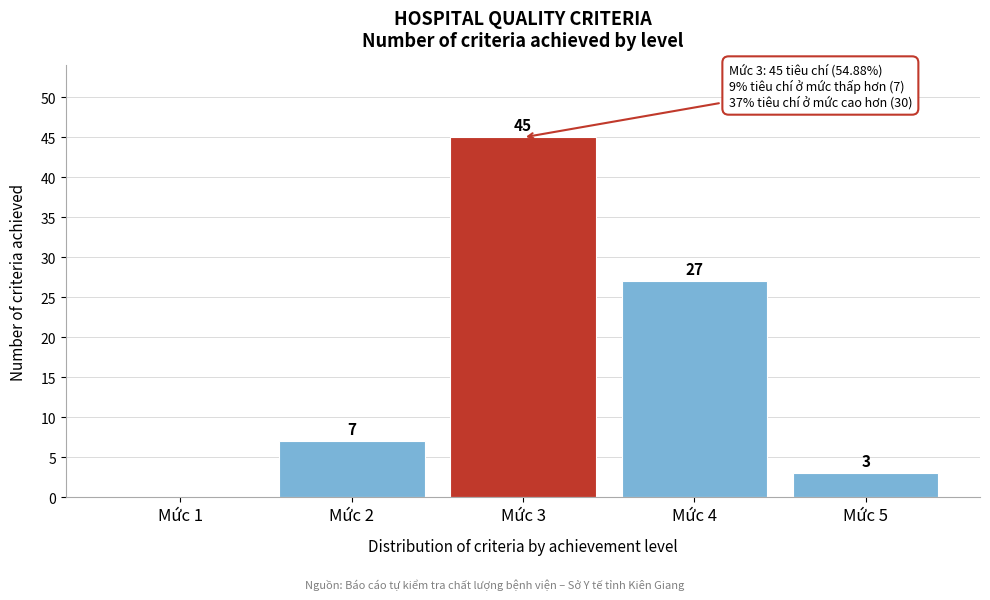

Reading right to left, what are all the values shown in this chart?

Mức 5=3	Mức 4=27	Mức 3=45	Mức 2=7	Mức 1=0